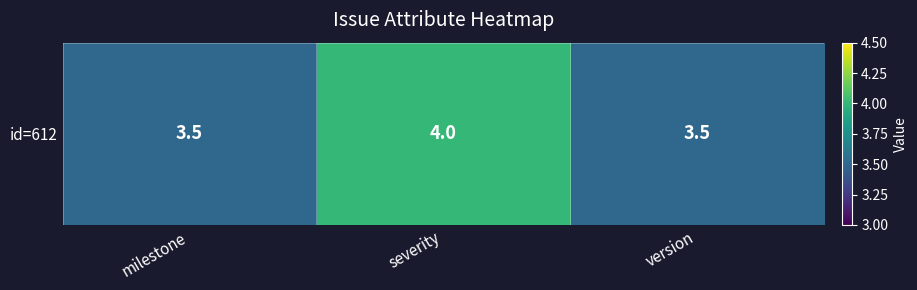

List the labels in order of value, largest first.

severity, milestone, version